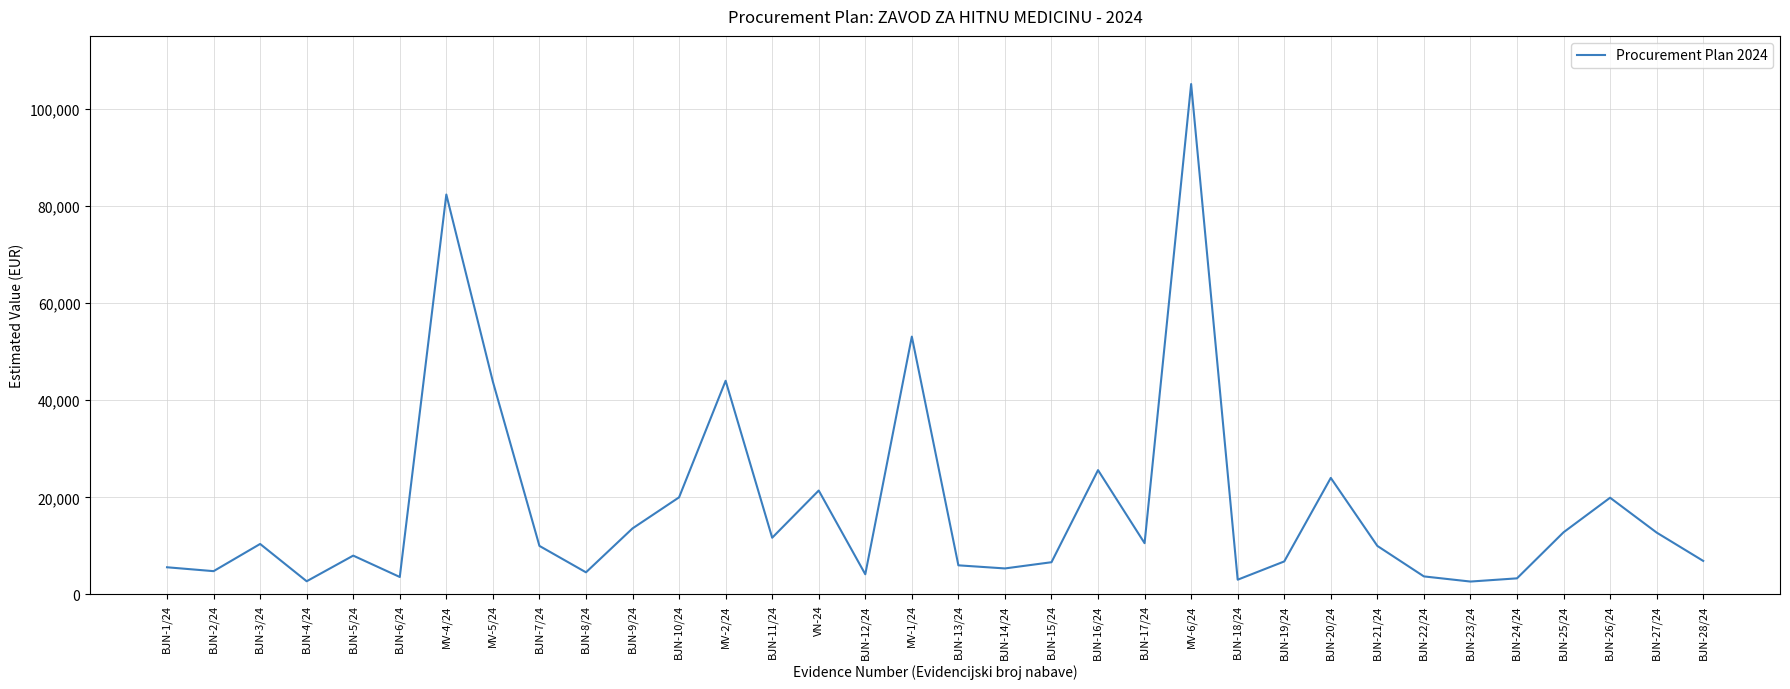

What is the difference between the values at BJN-16/24 and BJN-10/24?

5600